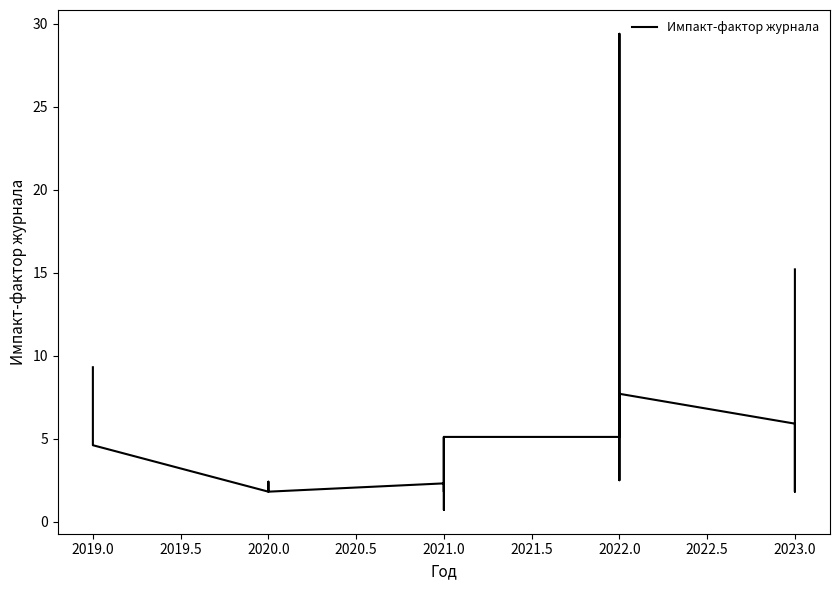

Does the chart display data point markers on the line(s)?

No